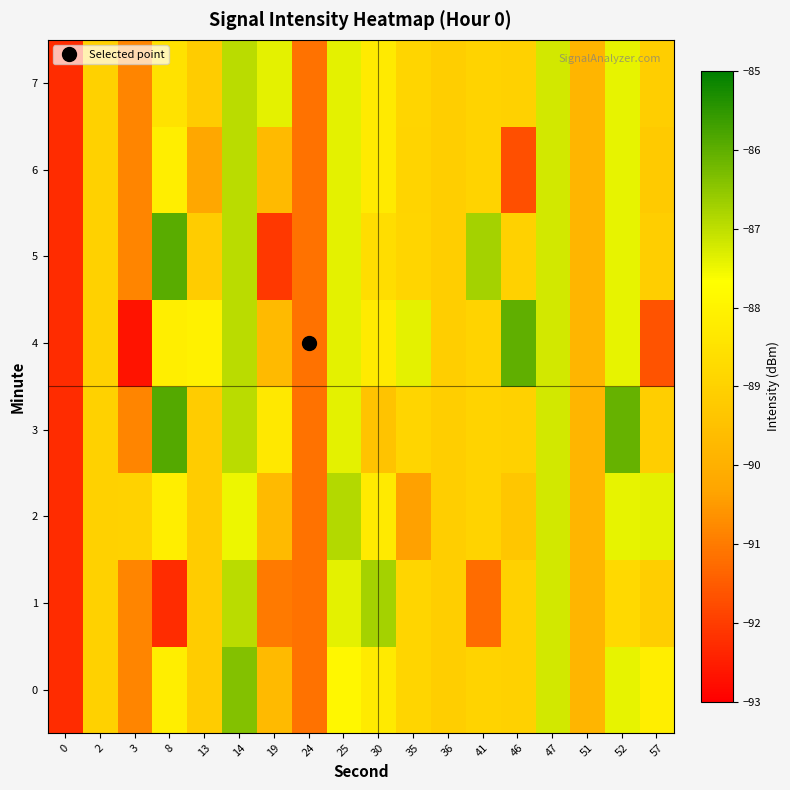

What is the spread (max minus min) of values at 13?

2.2